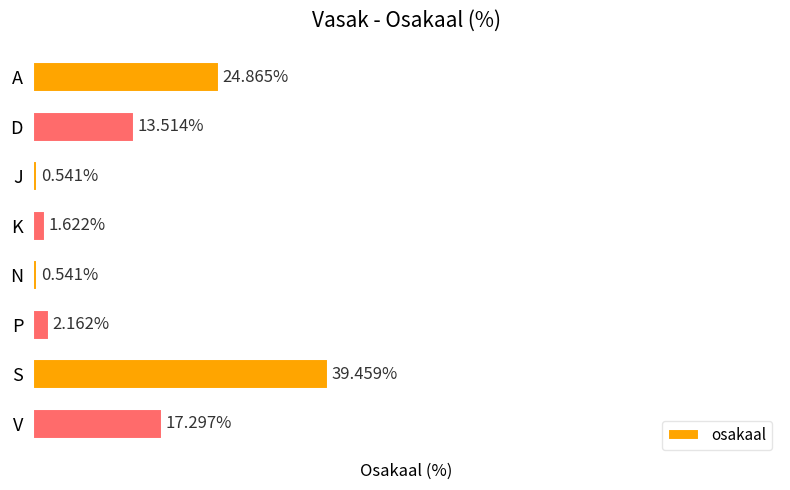

What is the label of the 8th bar from the bottom?

A